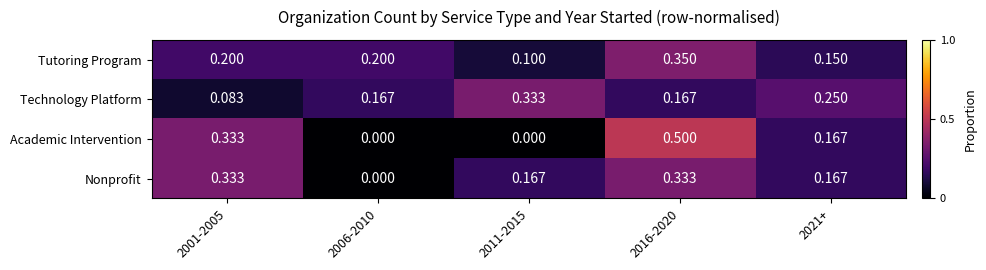

Is the value of Technology Platform at 2006-2010 greater than the value of Tutoring Program at 2011-2015?

Yes